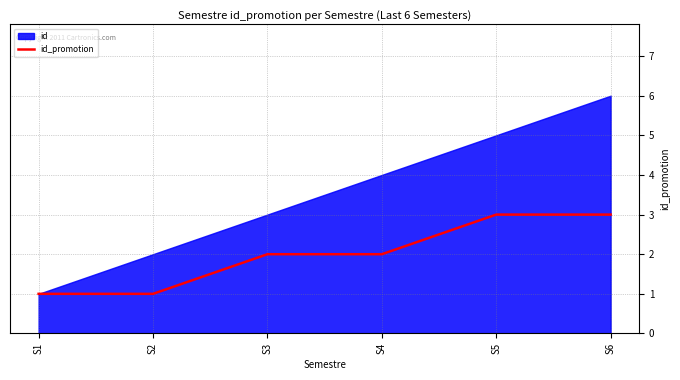

True or false: there are more than 0 points higher than both neighbors.

False